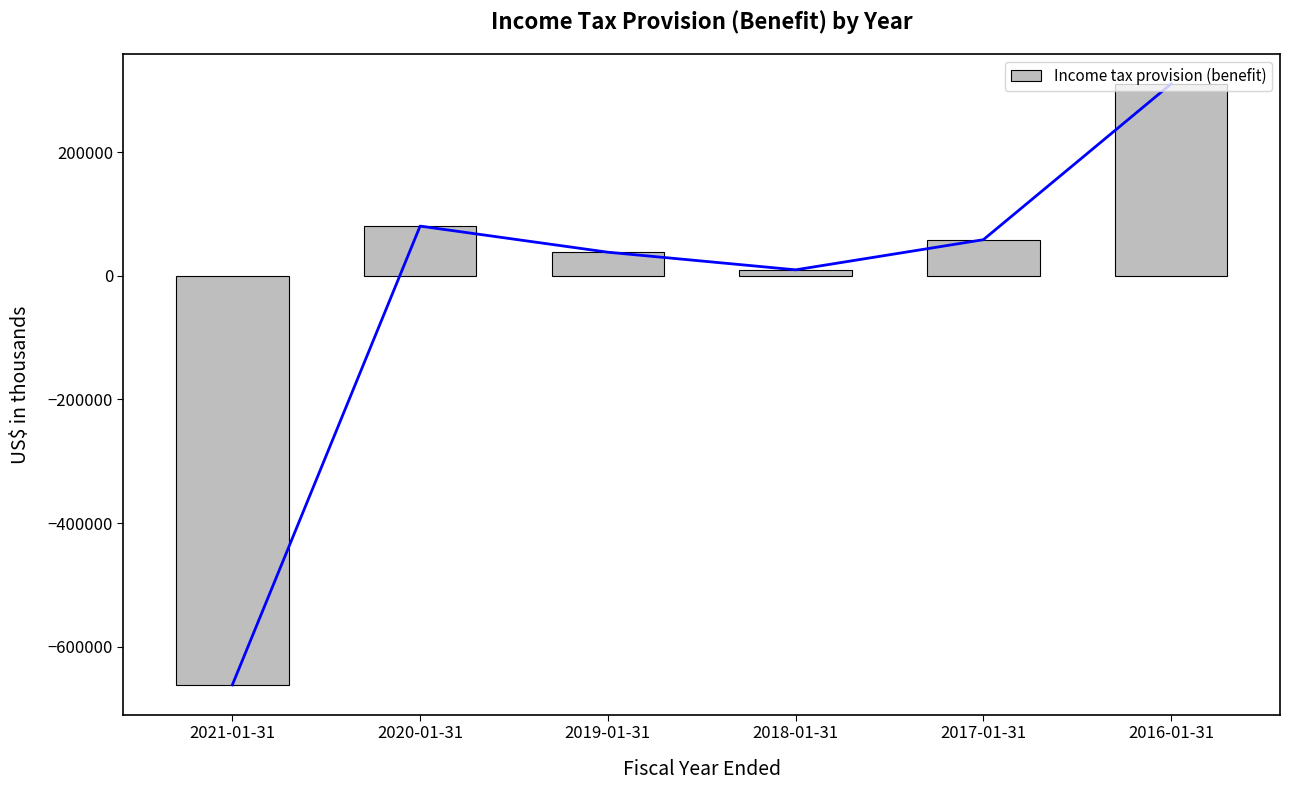

What position from the left is 2017-01-31?

5